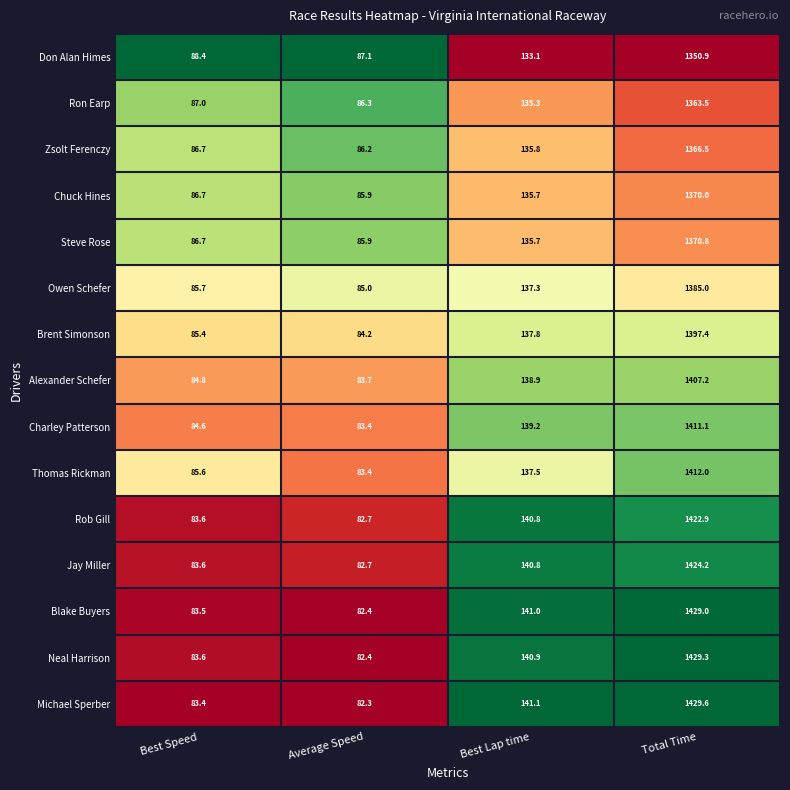

The value of Don Alan Himes at Best Lap time is 133.1. True or false?

True